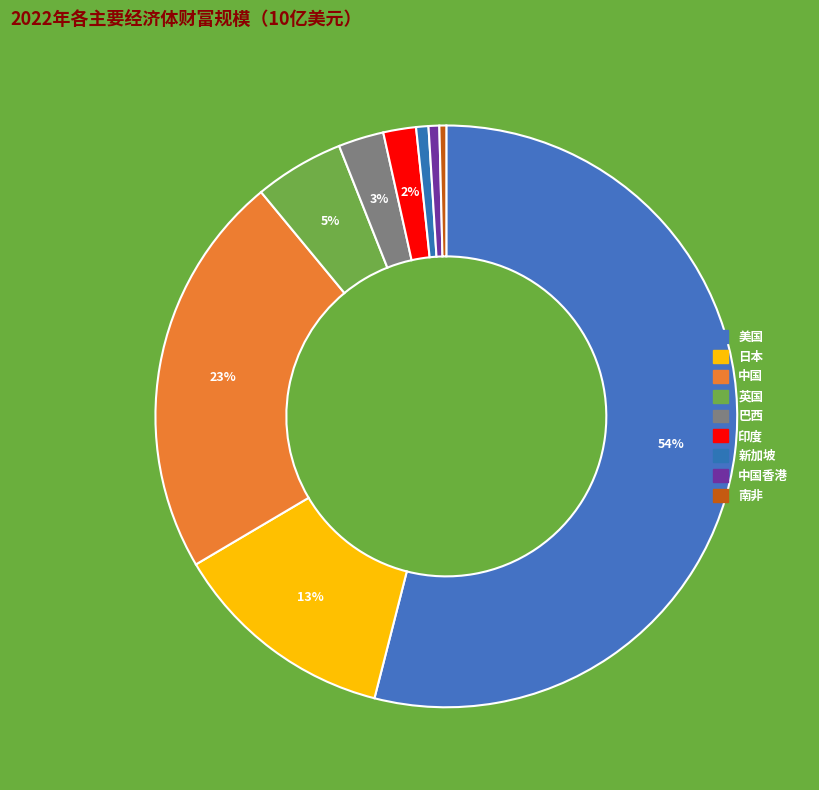

Count the number of slices in the pie.

9